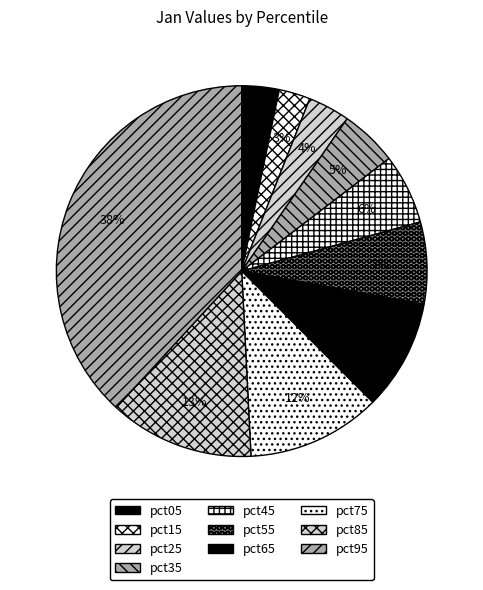

What percentage is the pct95 slice, to the nearest percent?

38%